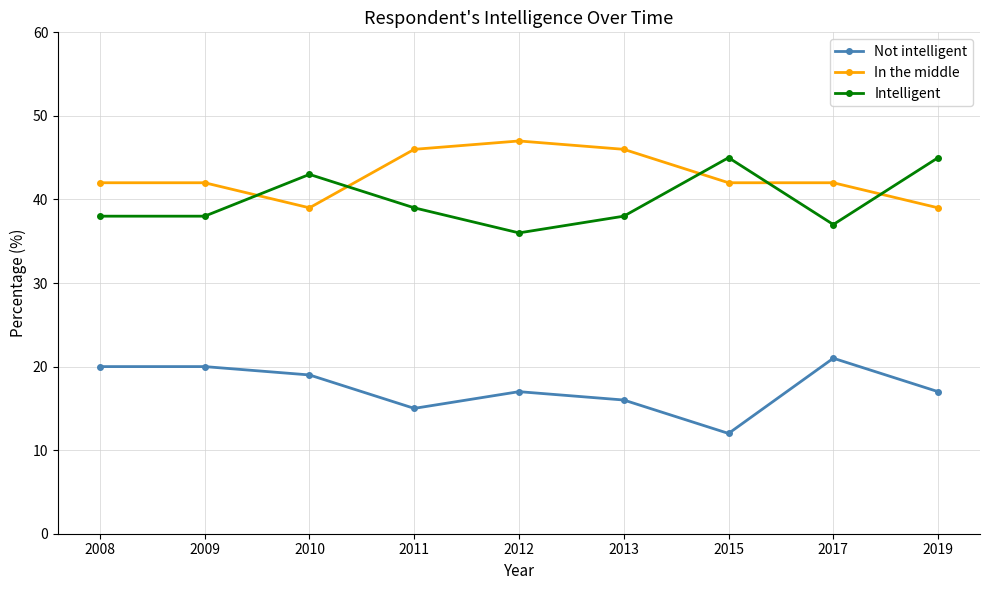

True or false: Intelligent has more than 1 interior local peaks.

True